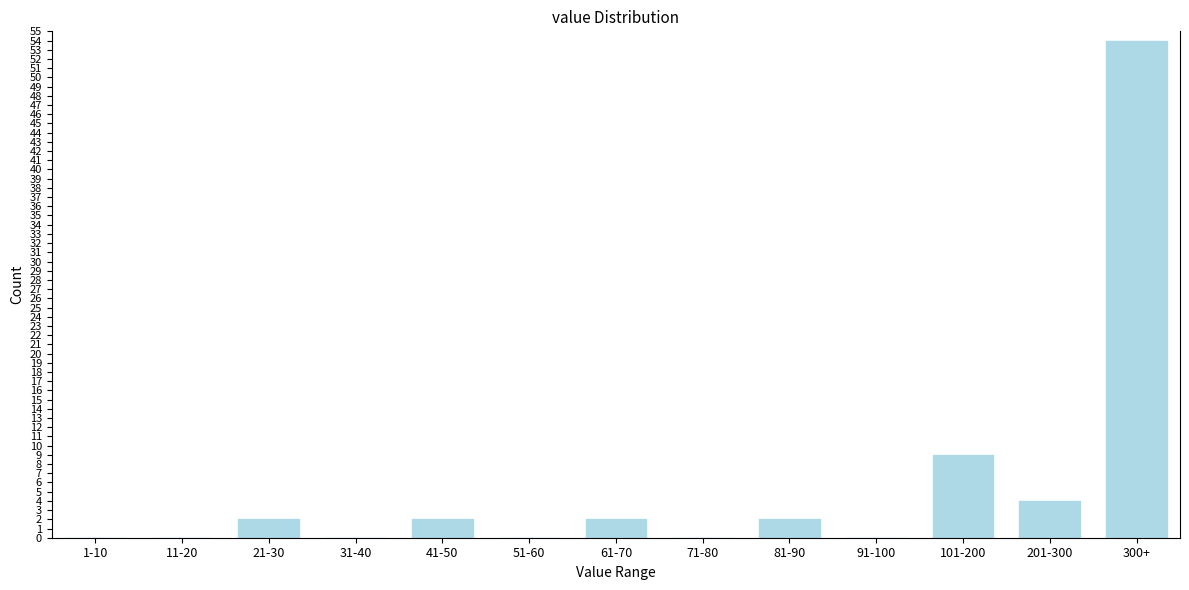

Reading left to right, what are all the values shown in this chart?

1-10=0	11-20=0	21-30=2	31-40=0	41-50=2	51-60=0	61-70=2	71-80=0	81-90=2	91-100=0	101-200=9	201-300=4	300+=54